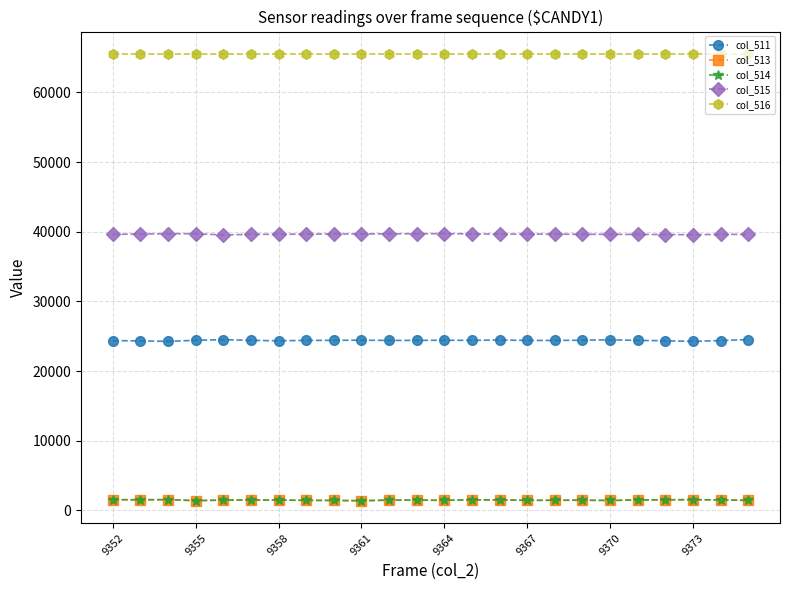

True or false: col_514 has more than 0 points higher than both neighbors.

True